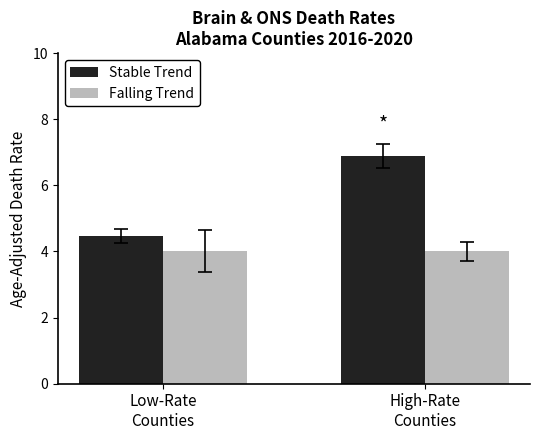

Is it true that Falling Trend equals 4.0 at High-Rate
Counties?

True